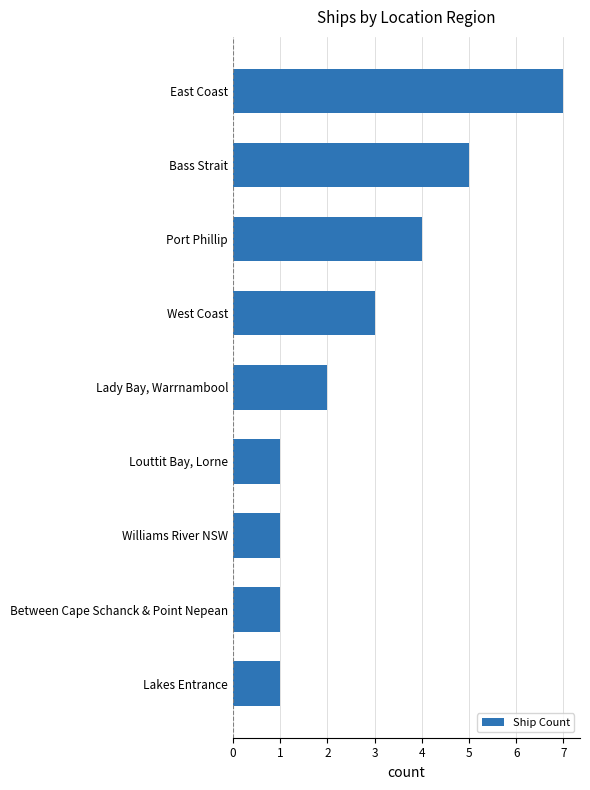

Reading top to bottom, what are all the values shown in this chart?

7	5	4	3	2	1	1	1	1